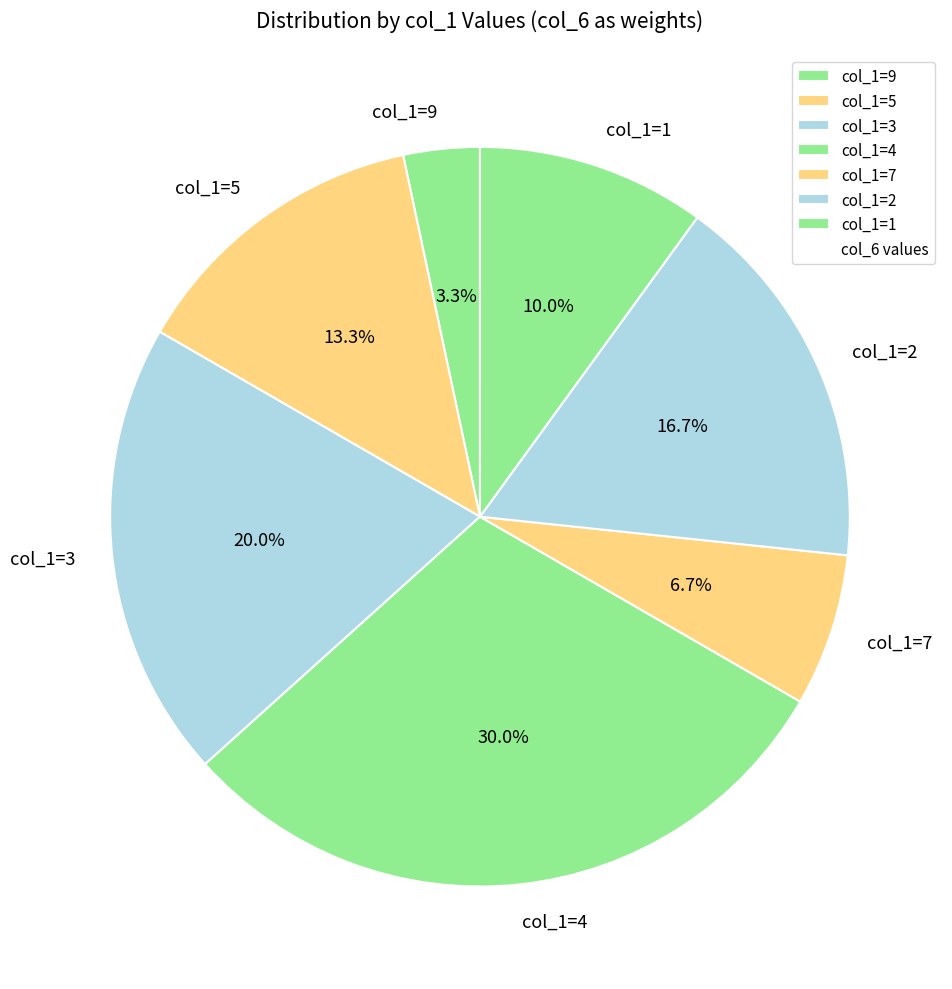

What is the total percentage of col_1=1 and col_1=7?

16.7%